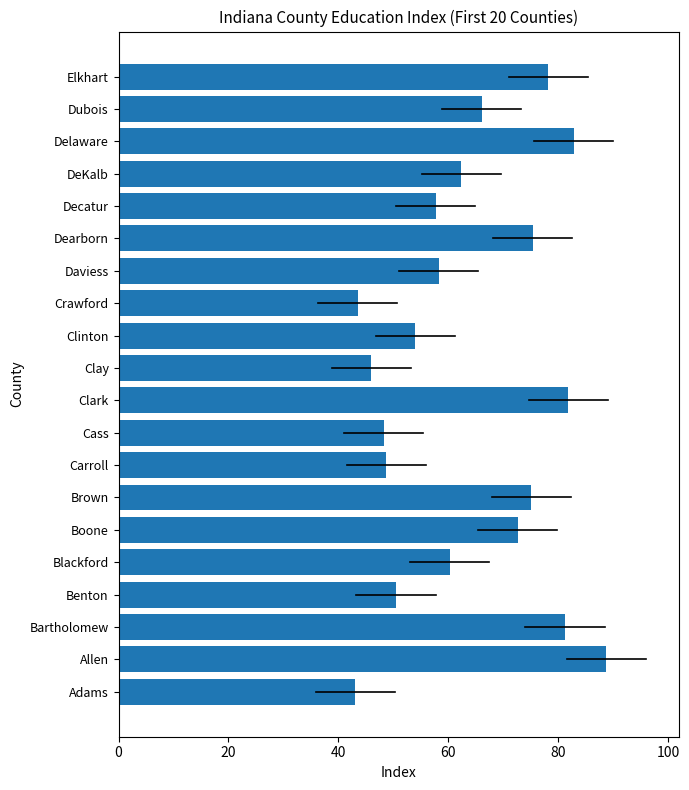

Does the chart contain stacked bars?

No